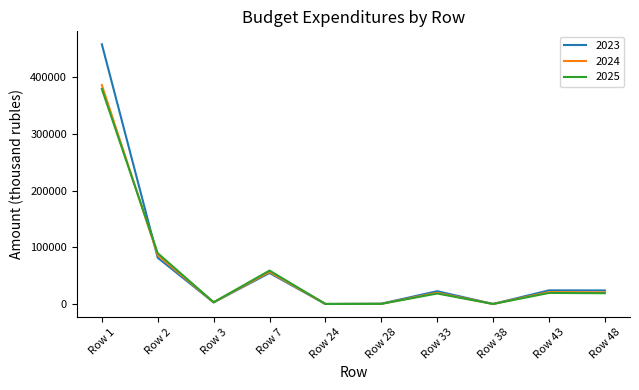

At which category is the sum across all series the highest?

Row 1